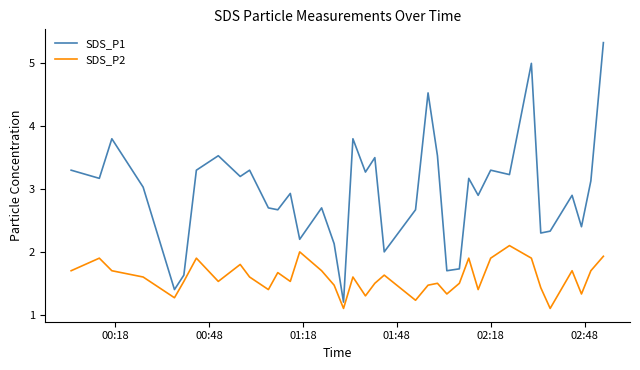

Is this an area chart (filled region under the line)?

No